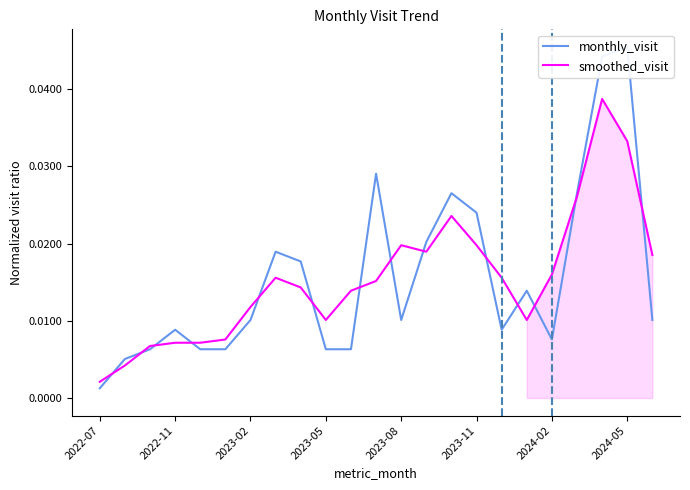

At how many categories does at least one series exceed 0?

23